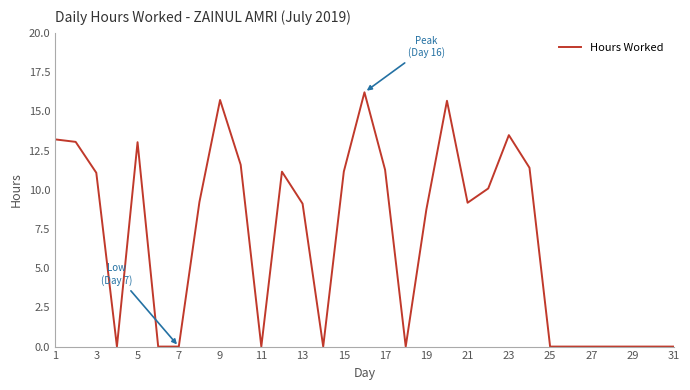

What is the difference between the maximum and minimum values?

16.2